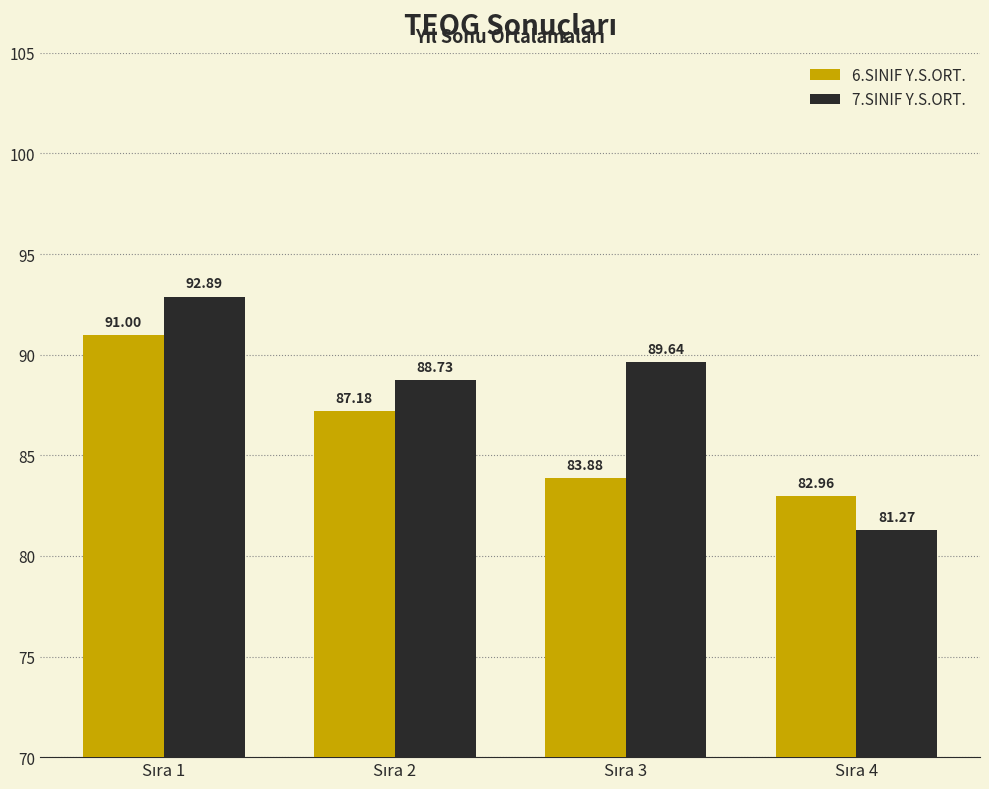

Which series has the largest range (max minus min)?

7.SINIF Y.S.ORT.